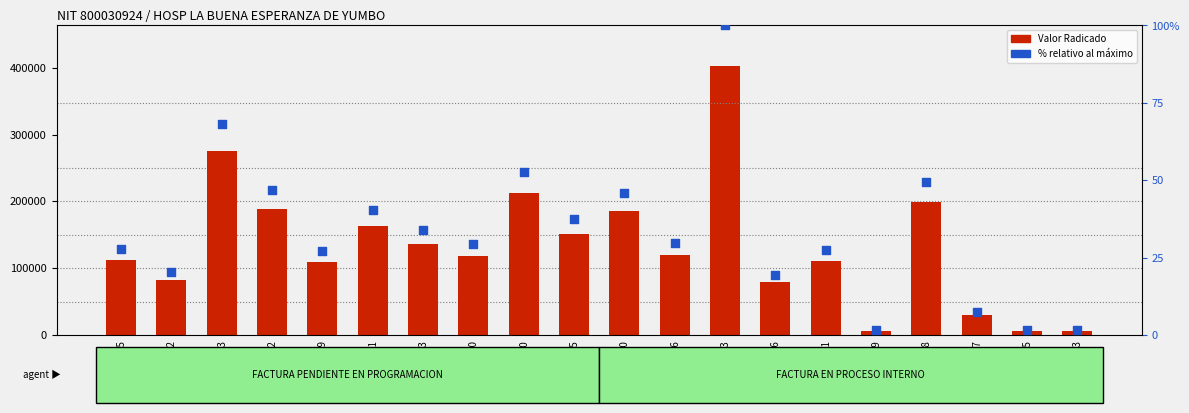

Which series contains the lowest Y value?

% relativo al máximo